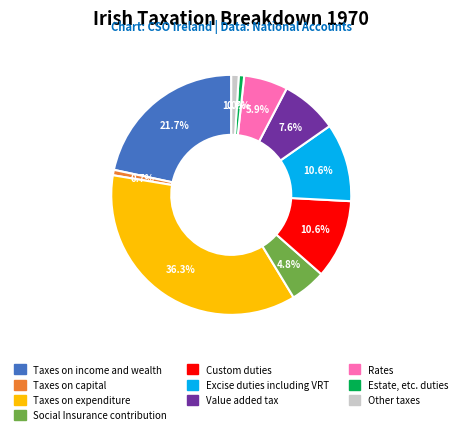

To the nearest percent, what is the difference between the Social Insurance contribution and Custom duties slice percentages?

6%